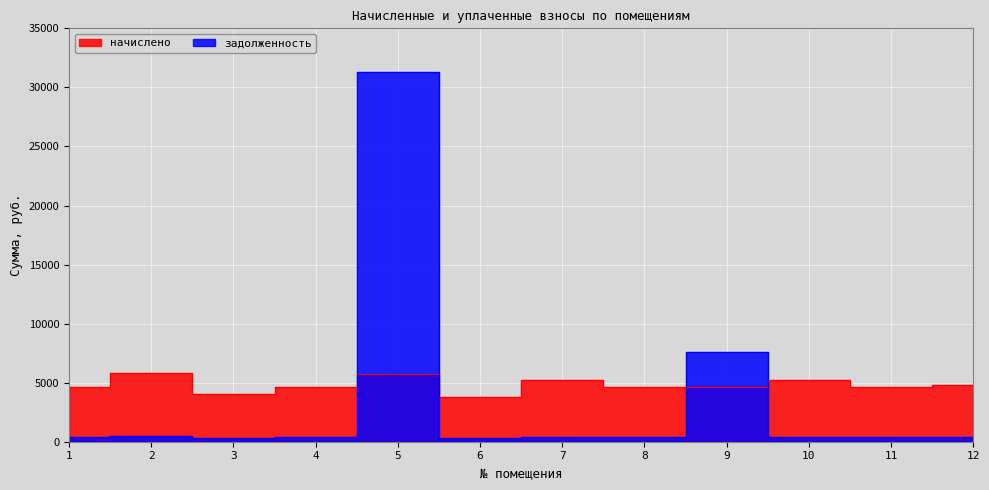

Is it true that начислено equals 2008.2 at 8?

False